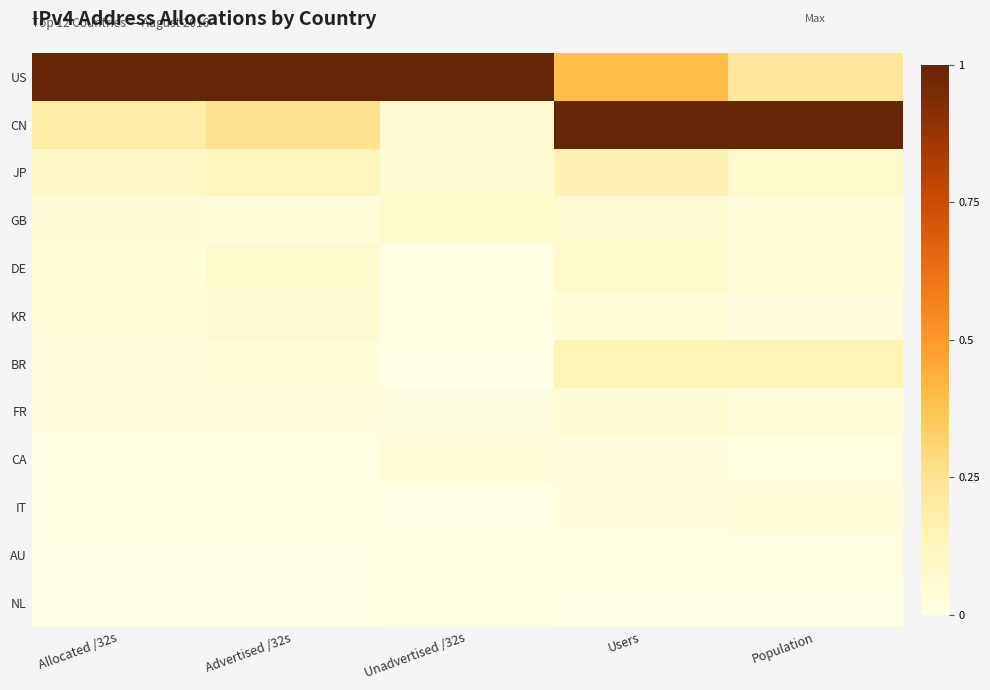

Which category has the lowest value across all series?

Unadvertised /32s